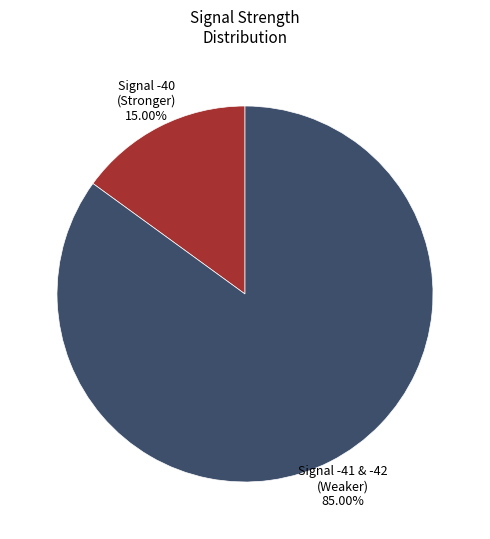

Is there a majority slice in this chart?

Yes